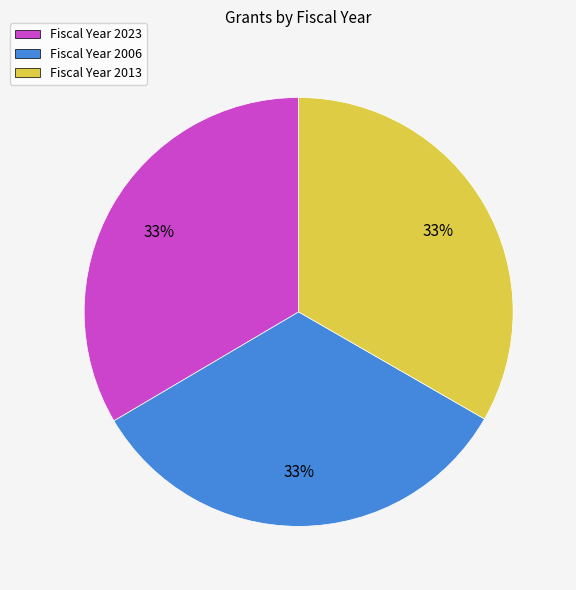

Is it true that Fiscal Year 2023 is 21% of the pie?

False